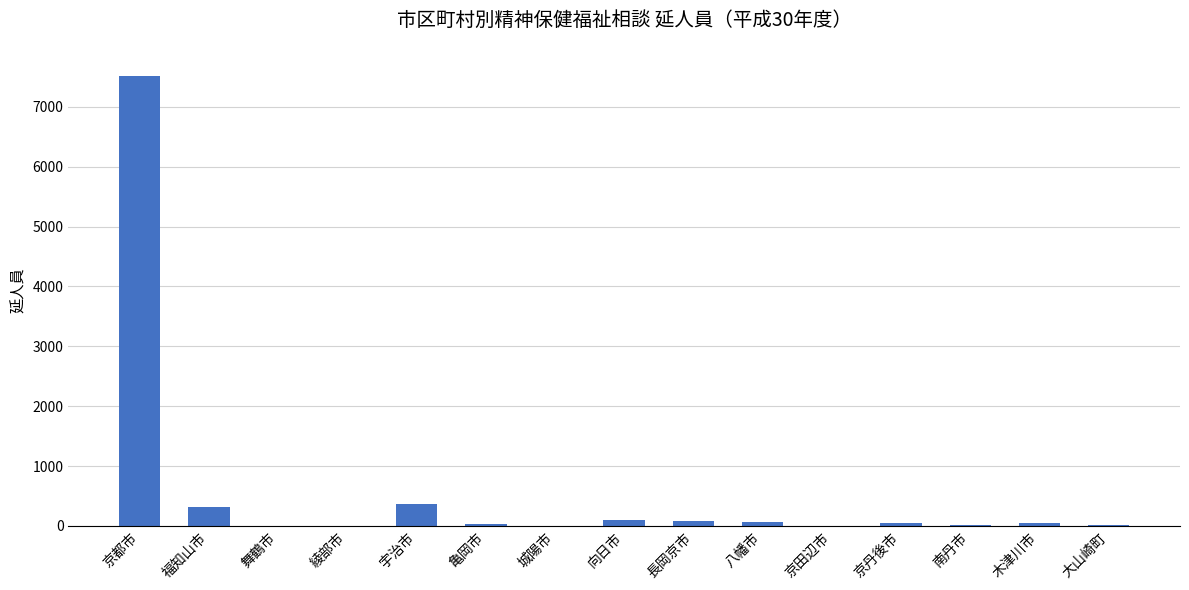

What is the sum of all values?

8632